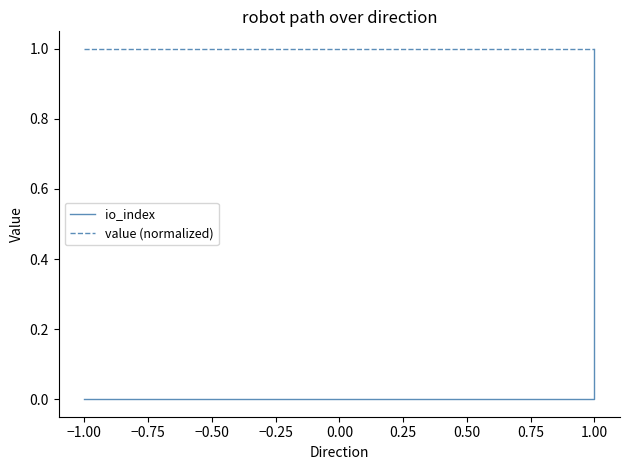

Which has a higher value, 1.00 or 1.00?

1.00